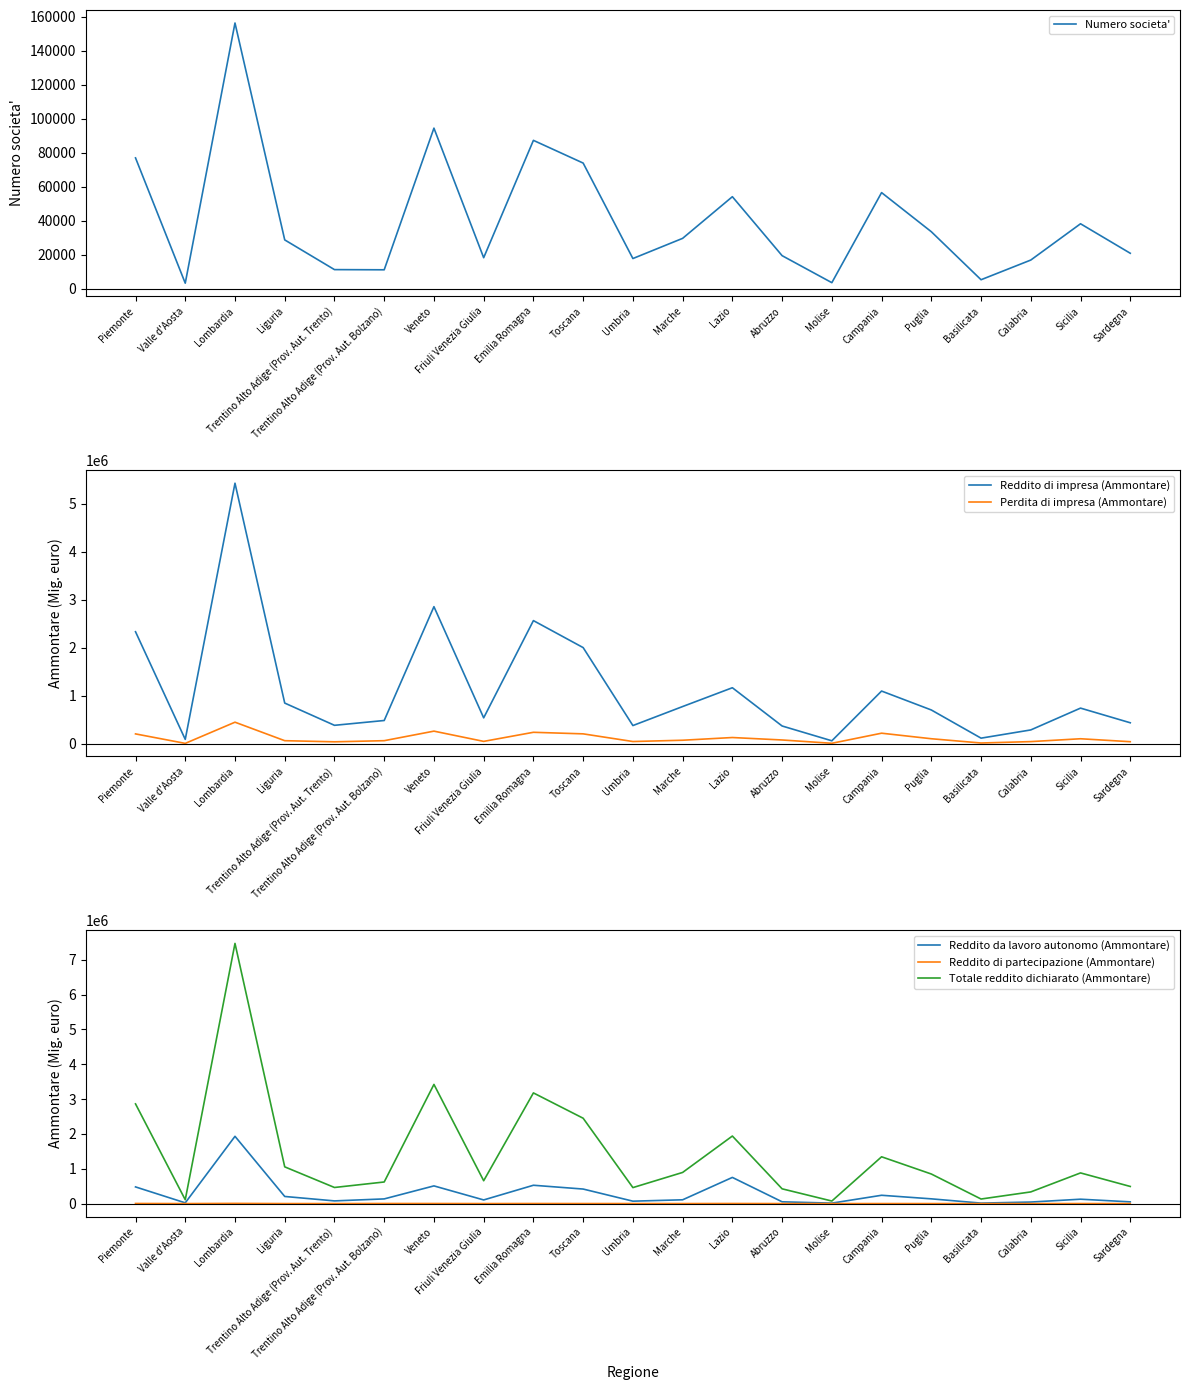

Which category has the lowest value in the Reddito da lavoro autonomo (Ammontare) series?

Molise